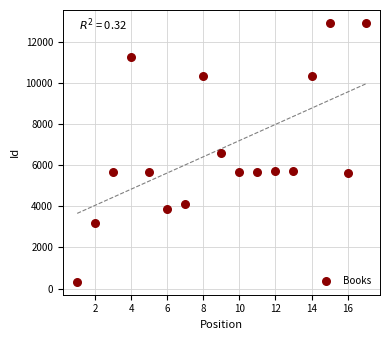

What is the range of X values (max minus min)?

16